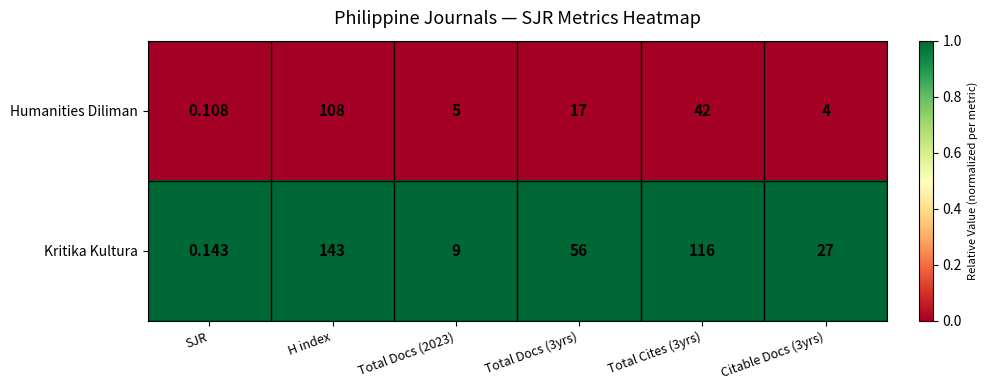

What is the spread (max minus min) of values at Citable Docs (3yrs)?

23.0